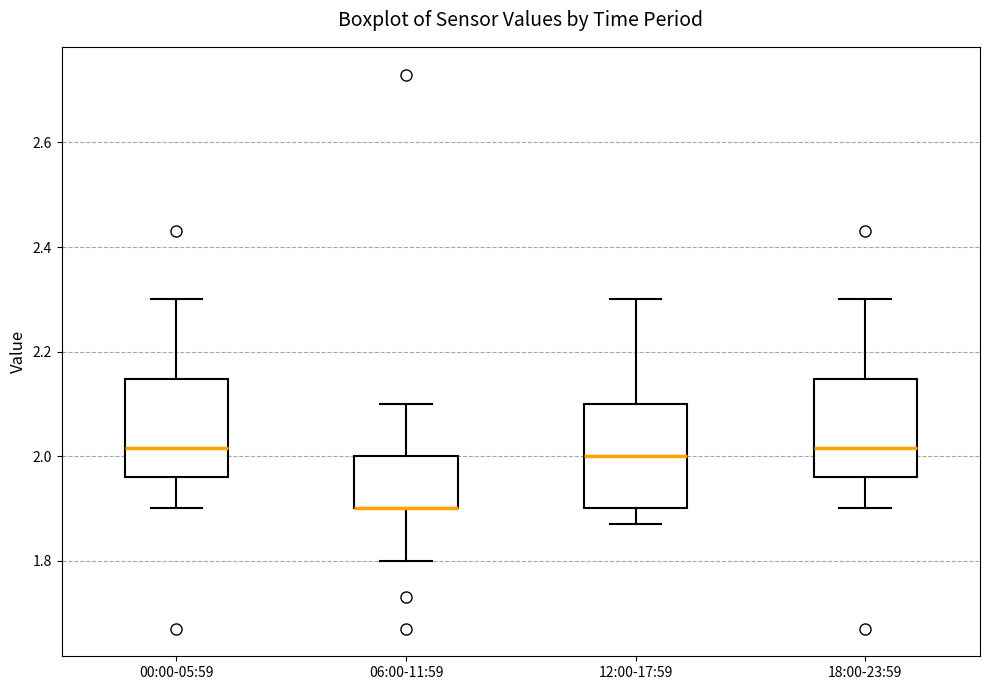

Where does the median line of the box for 00:00-05:59 sit on the y-axis? The values are not printed on the chart, so give them approximately, as read against the axis.

2.02